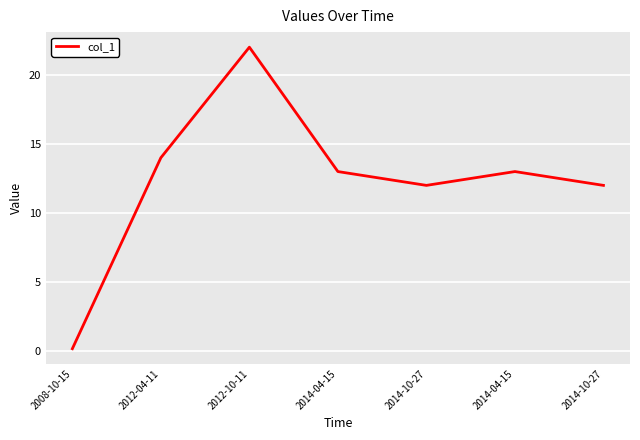

How many categories are shown in the chart?

7